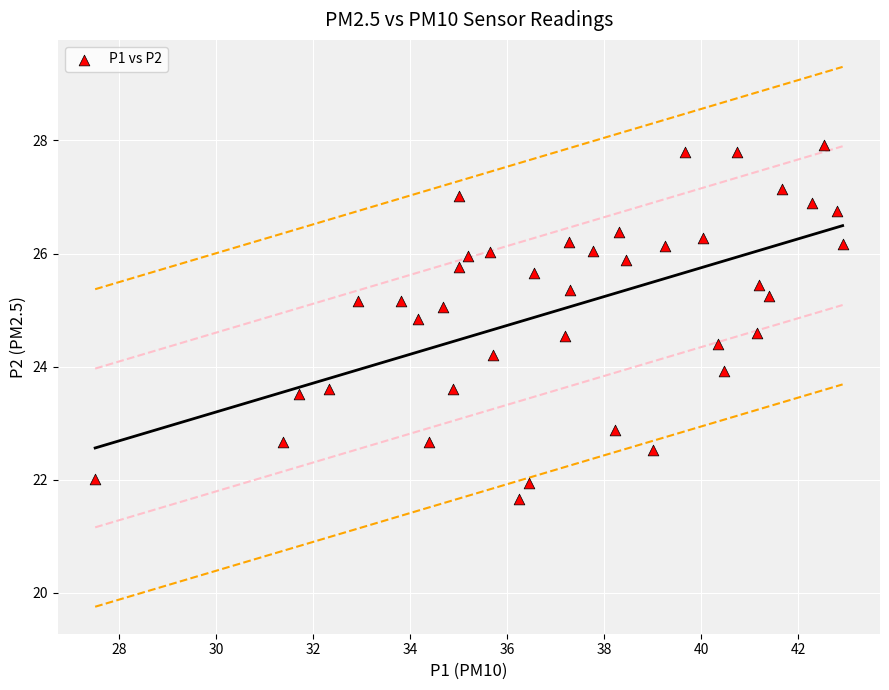

What is the range of X values (max minus min)?

15.4